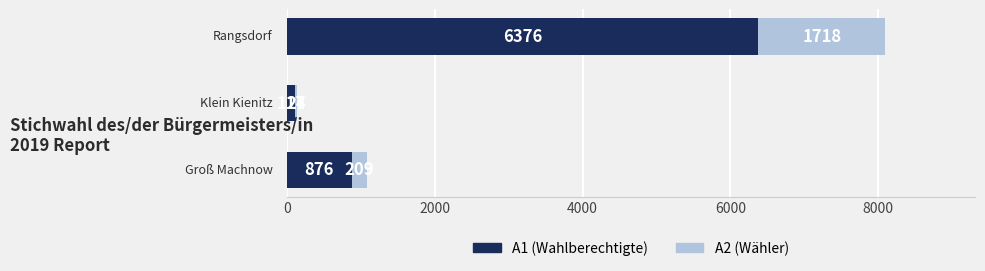

What is the sum of all A1 (Wahlberechtigte) values?

7369